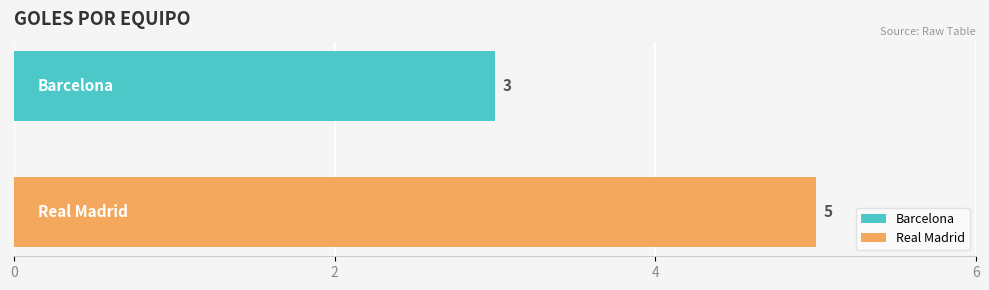

List the series in order of their peak value, highest first.

Real Madrid, Barcelona